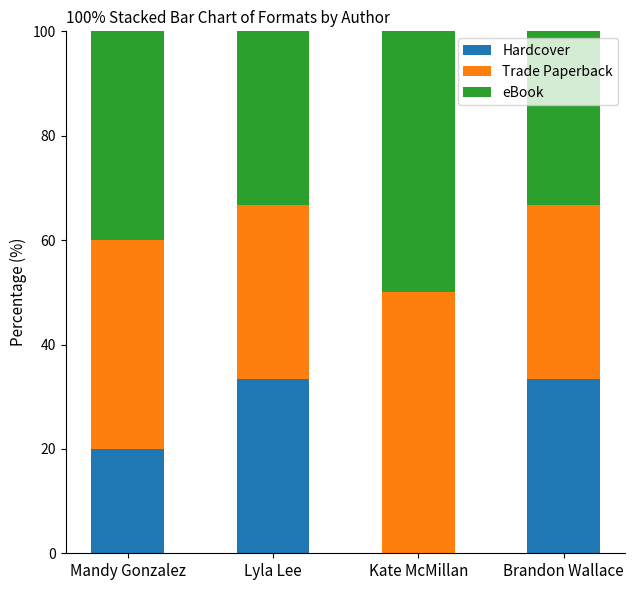

Where does the Hardcover series first go above 33?

Lyla Lee